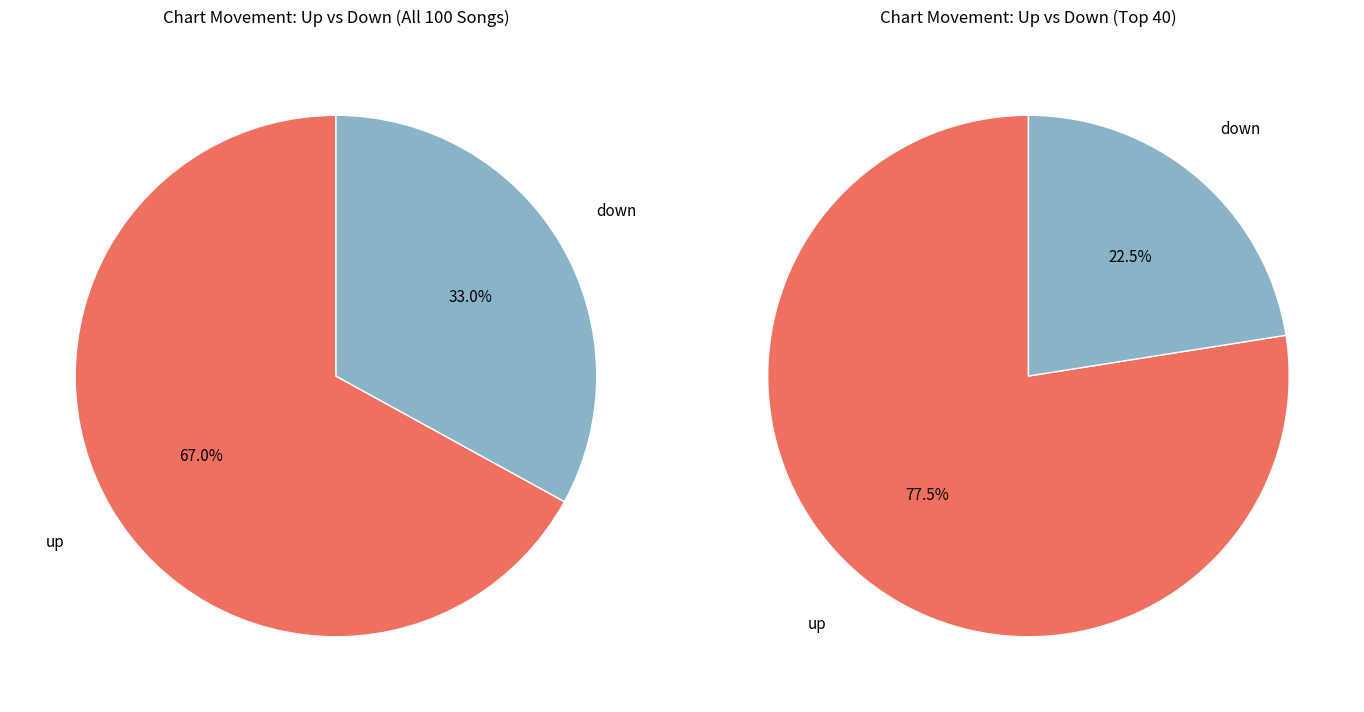

Rank the categories by value from lowest to highest.

down, up